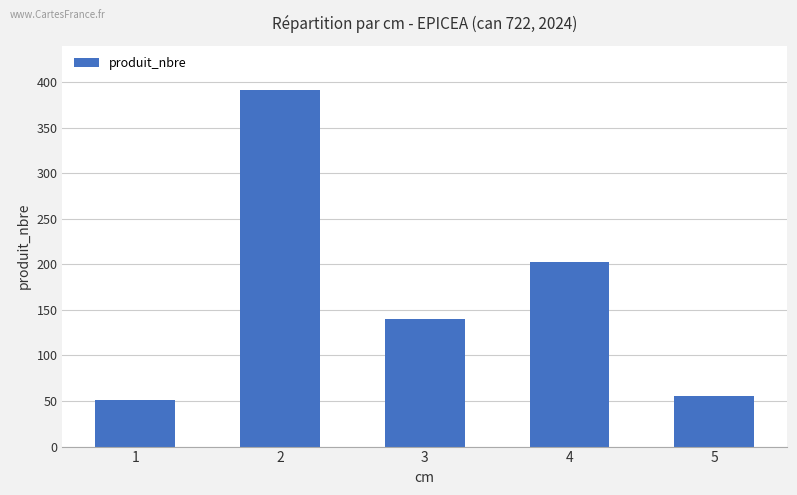

Does the chart contain any negative values?

No